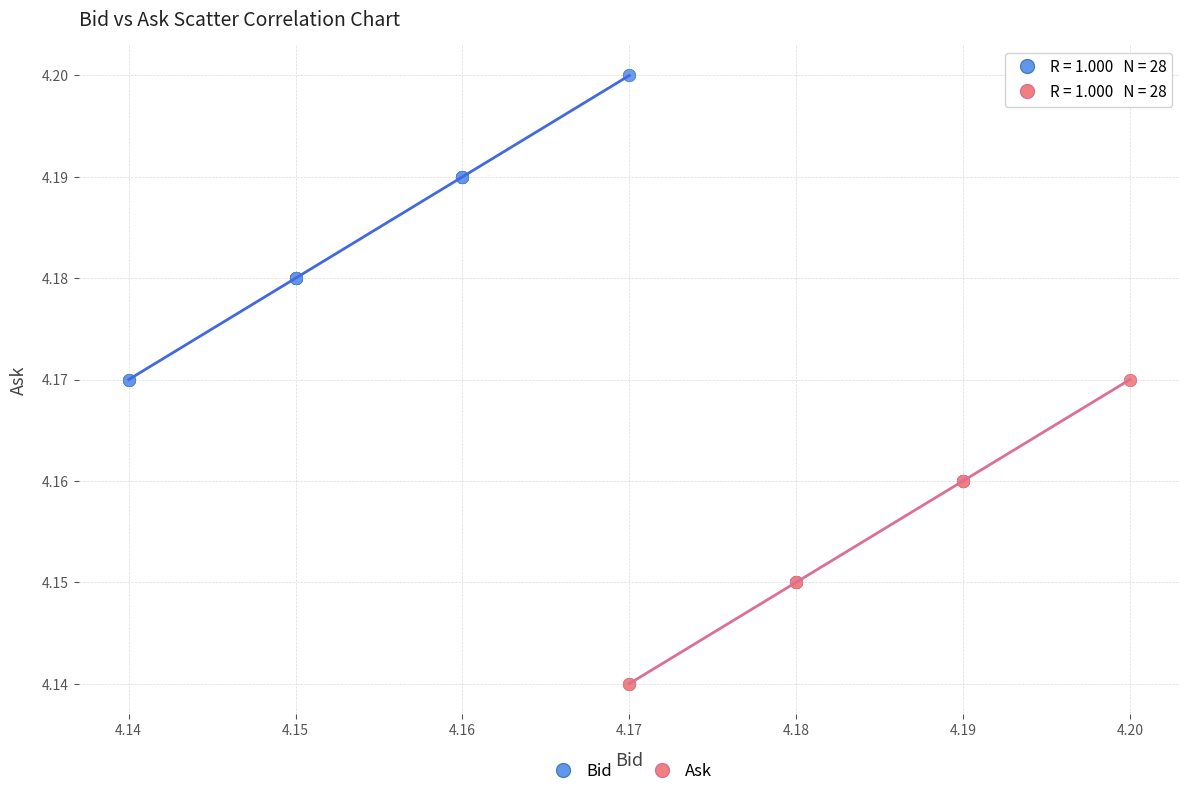

Which series reaches the minimum Y coordinate?

Ask